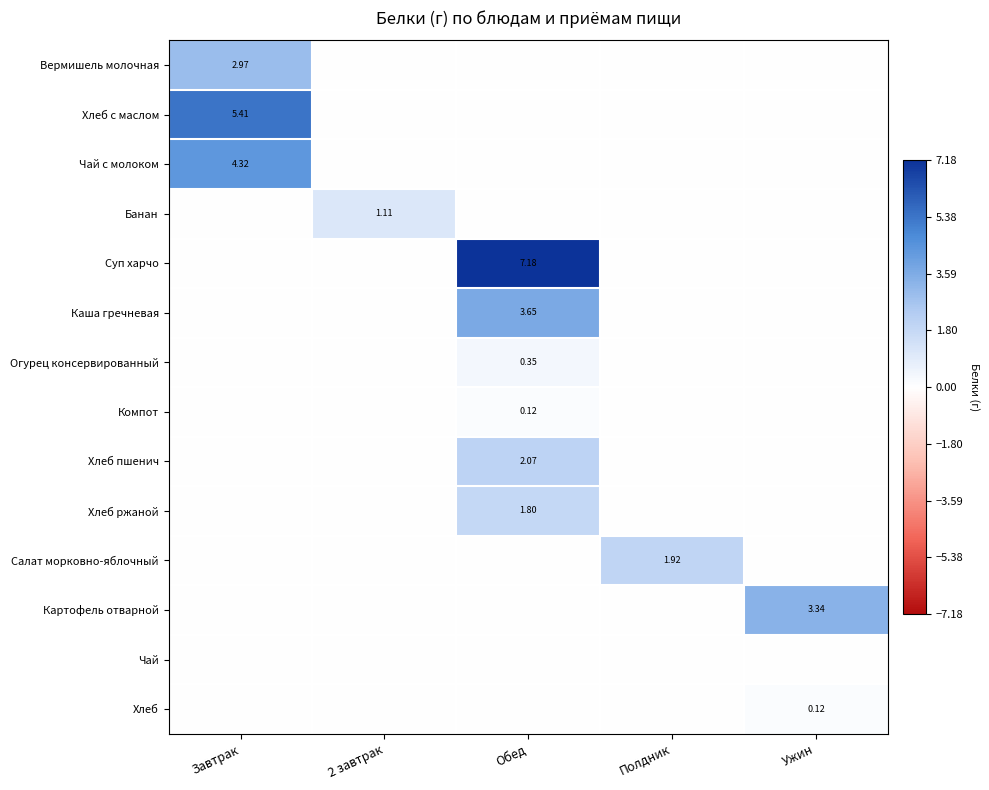

Count the number of data series in this chart.

14